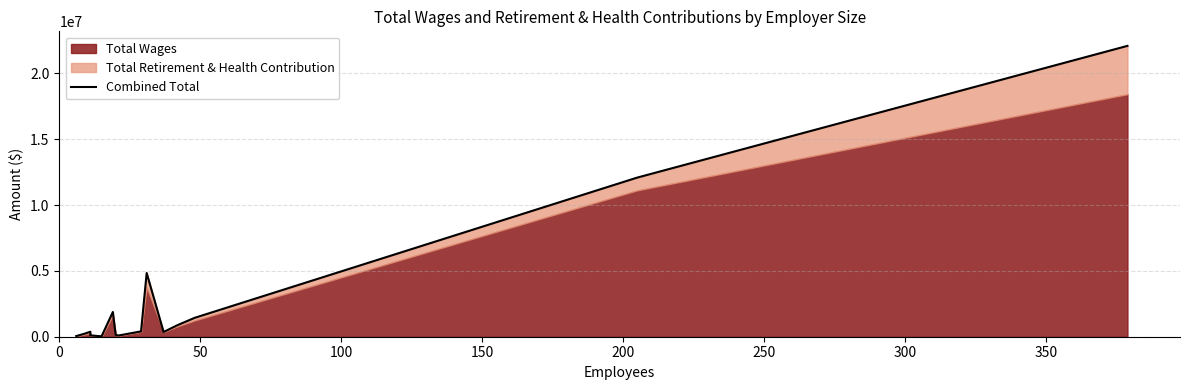

What is the maximum value shown in the chart?

22093733